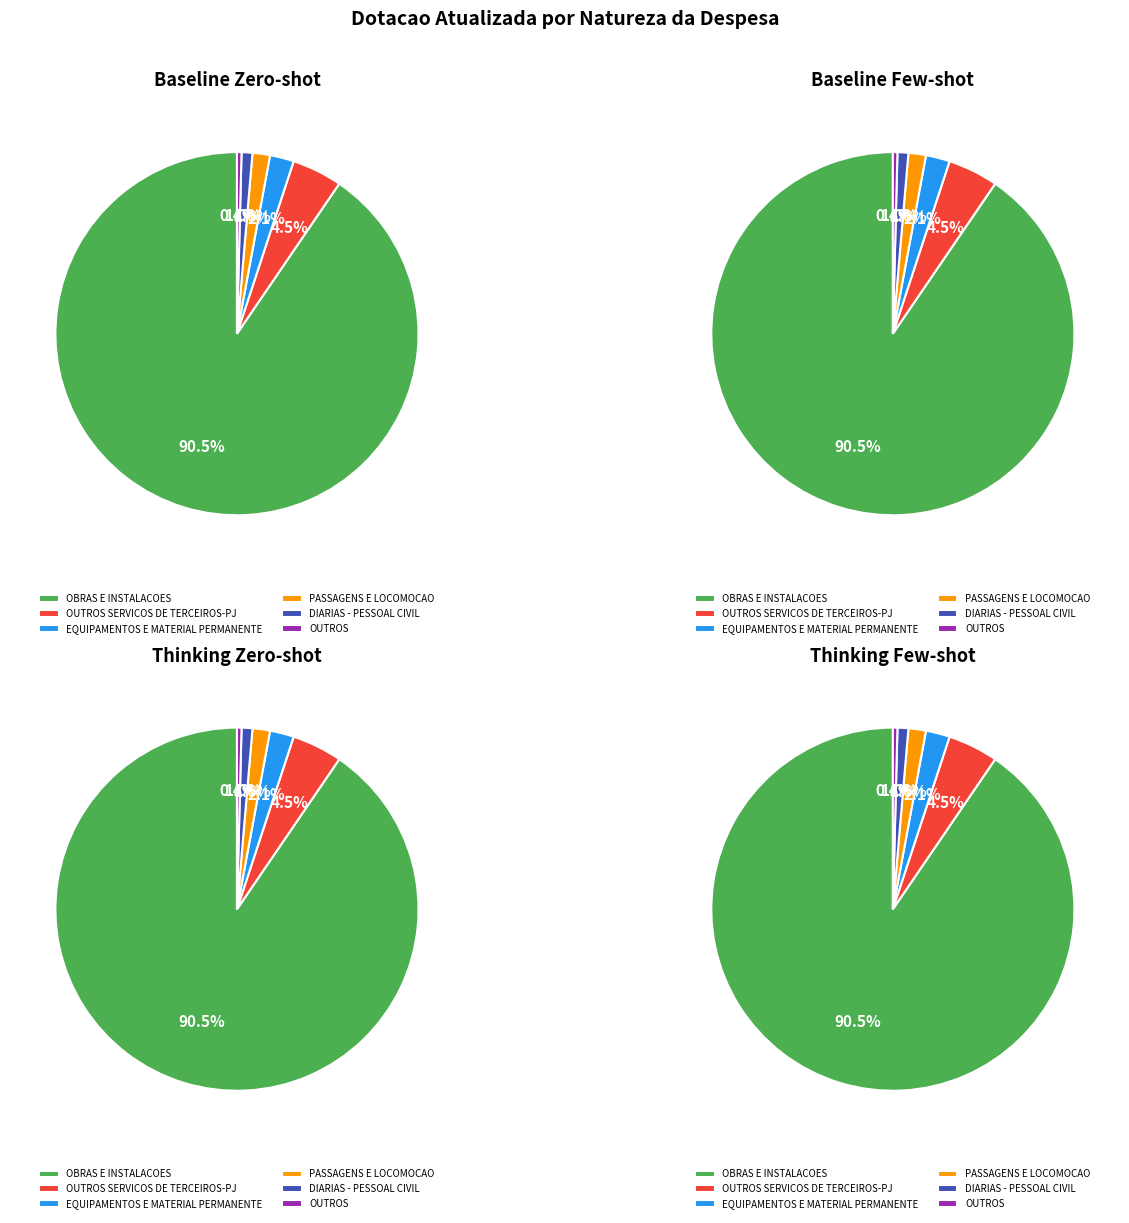

True or false: OUTROS SERVICOS DE TERCEIROS - PESSOA FISICA (062182) accounts for 1% of the total.

False